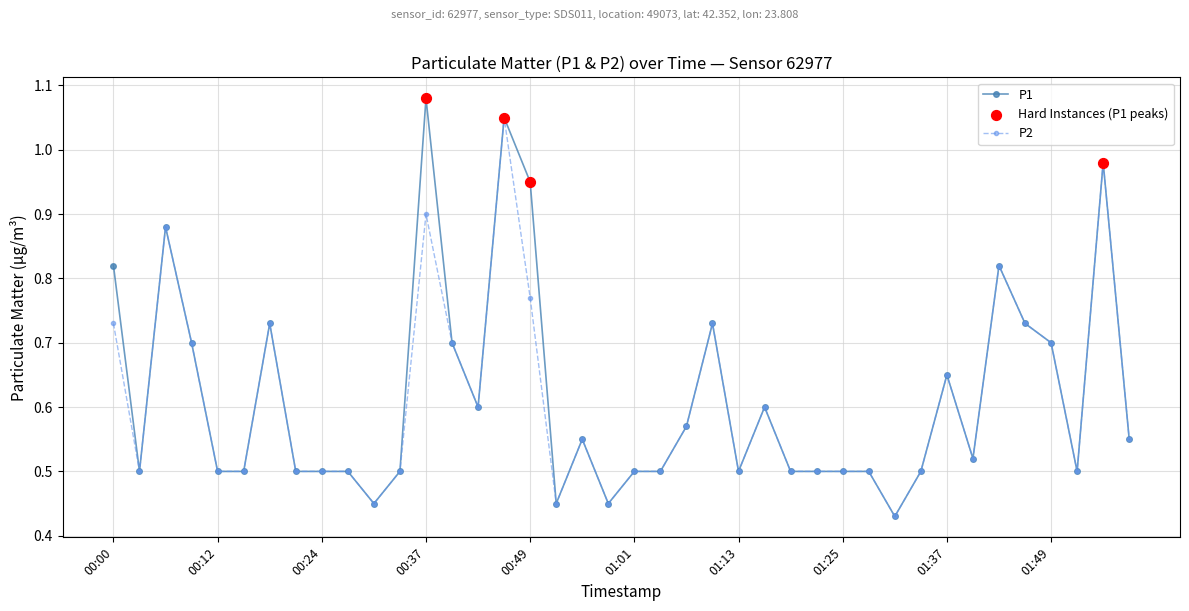

True or false: P2 has more than 2 points higher than both neighbors.

True